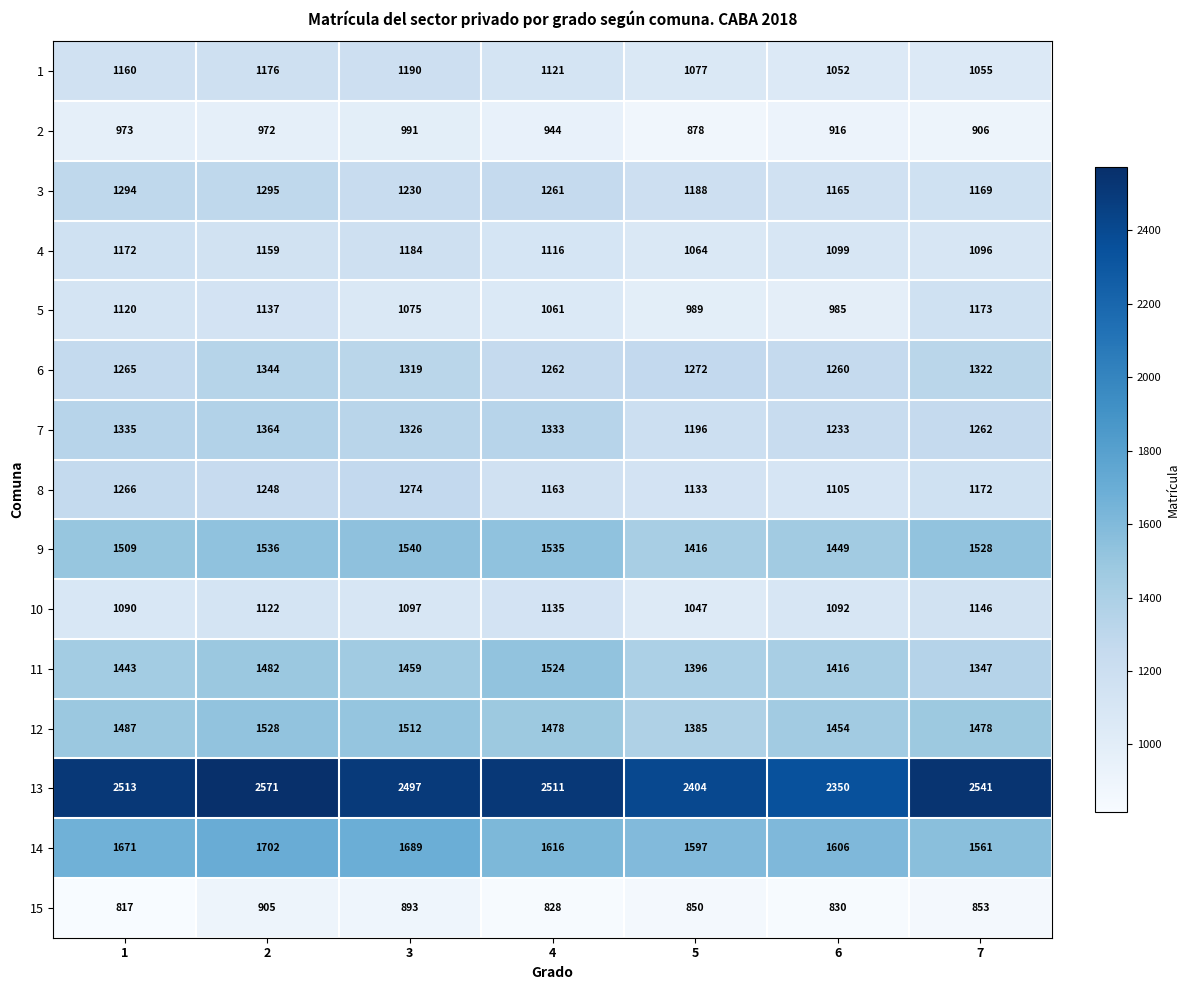

What is the difference between the maximum and minimum values in the 14 series?

141